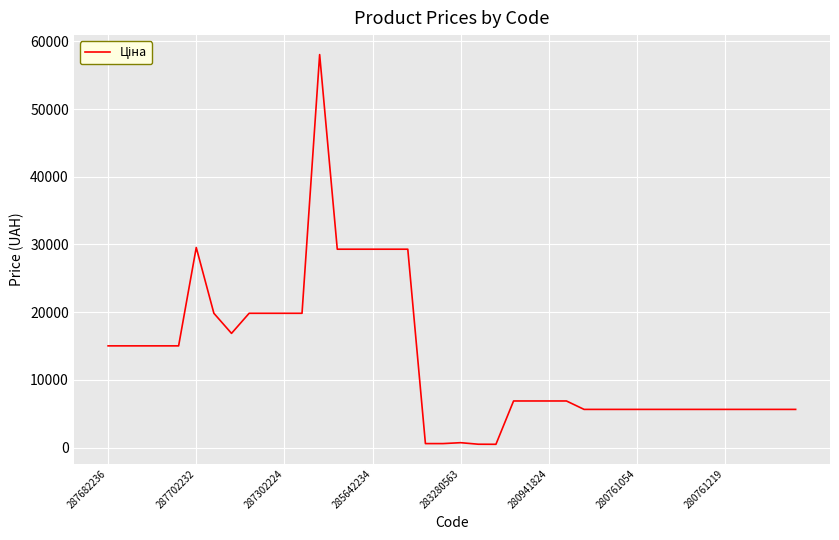

What is the difference between the second highest and second lowest values?

29057.2